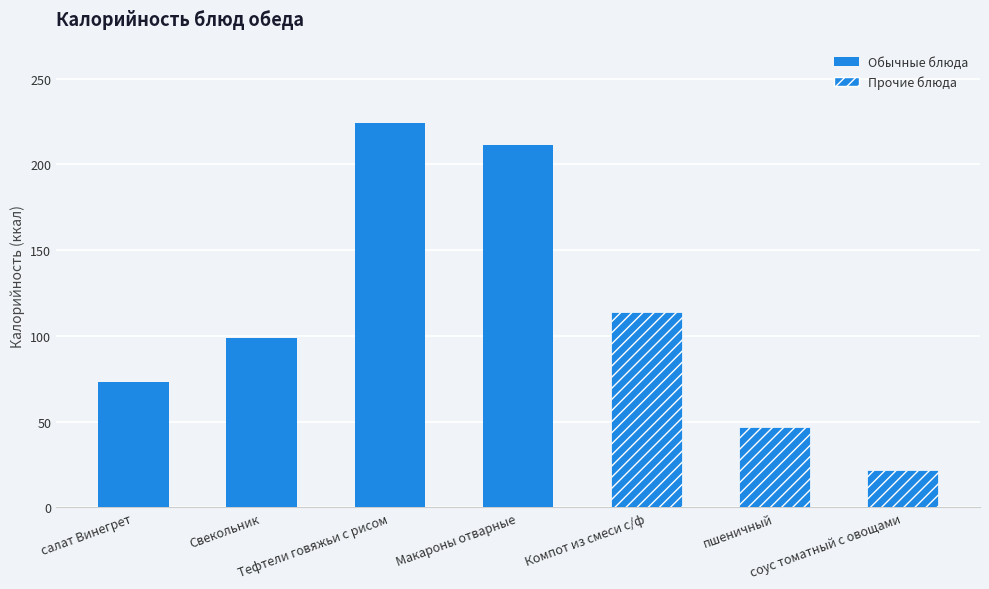

List the labels in order of value, largest first.

Тефтели говяжьи с рисом, Макароны отварные, Компот из смеси с/ф, Свекольник, салат Винегрет, пшеничный, соус томатный с овощами